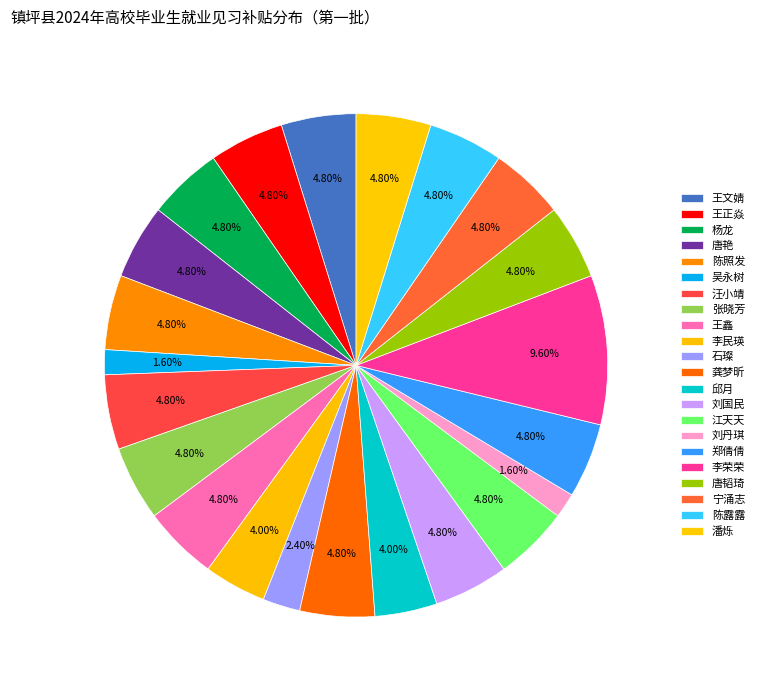

Count the number of slices in the pie.

22